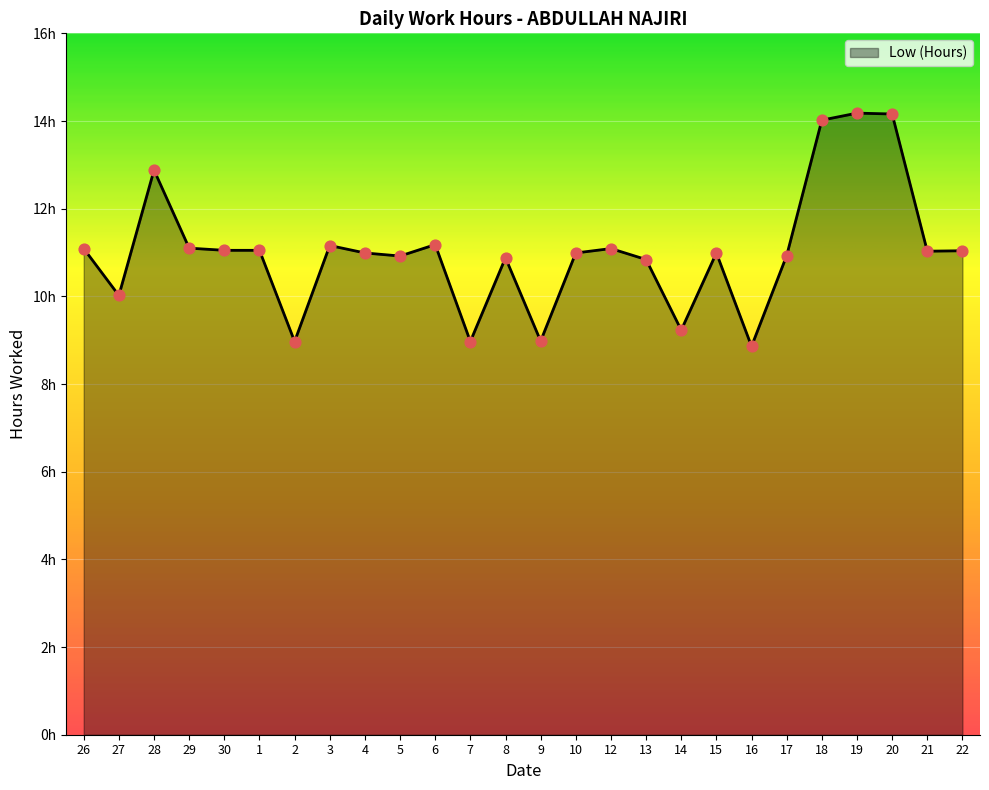

Approximately how many times larger is the value at 17 compared to 30?

1.0